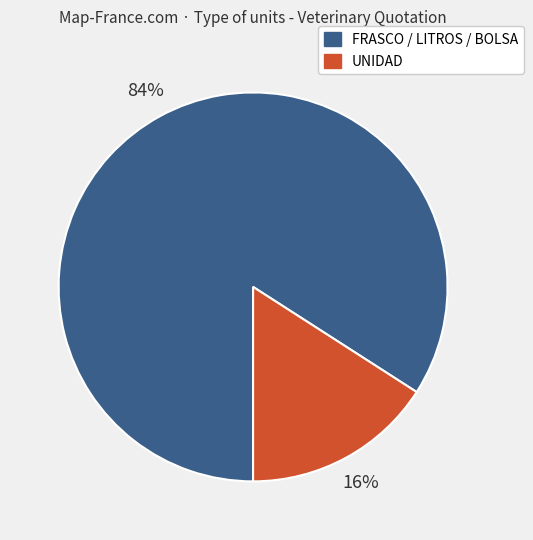

How many slices are in this pie chart?

2